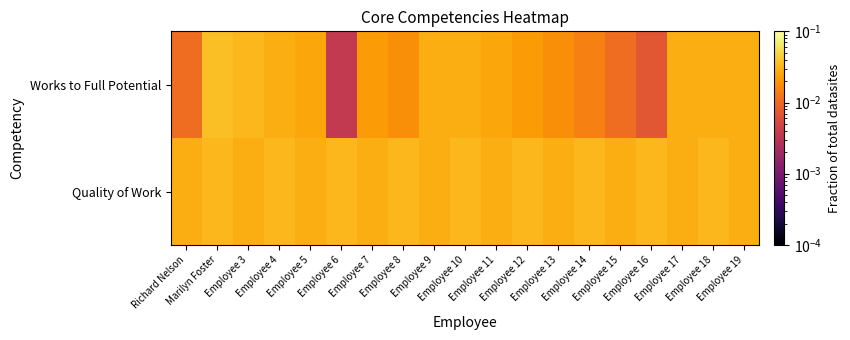

Reading left to right, extract all data points from this chart.

Works to Full Potential: Richard Nelson=0.0	Marilyn Foster=0.0	Employee 3=0.0	Employee 4=0.0	Employee 5=0.0	Employee 6=0.0	Employee 7=0.0	Employee 8=0.0	Employee 9=0.0	Employee 10=0.0	Employee 11=0.0	Employee 12=0.0	Employee 13=0.0	Employee 14=0.0	Employee 15=0.0	Employee 16=0.0	Employee 17=0.0	Employee 18=0.0	Employee 19=0.0
Quality of Work: Richard Nelson=0.0	Marilyn Foster=0.0	Employee 3=0.0	Employee 4=0.0	Employee 5=0.0	Employee 6=0.0	Employee 7=0.0	Employee 8=0.0	Employee 9=0.0	Employee 10=0.0	Employee 11=0.0	Employee 12=0.0	Employee 13=0.0	Employee 14=0.0	Employee 15=0.0	Employee 16=0.0	Employee 17=0.0	Employee 18=0.0	Employee 19=0.0